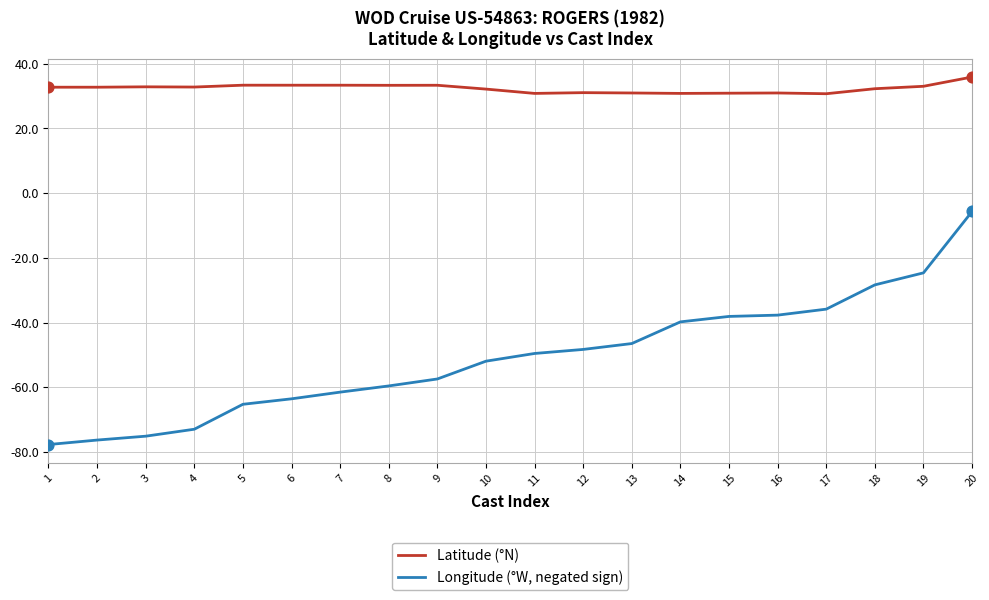

Which series has the largest total across all categories?

Latitude (°N)